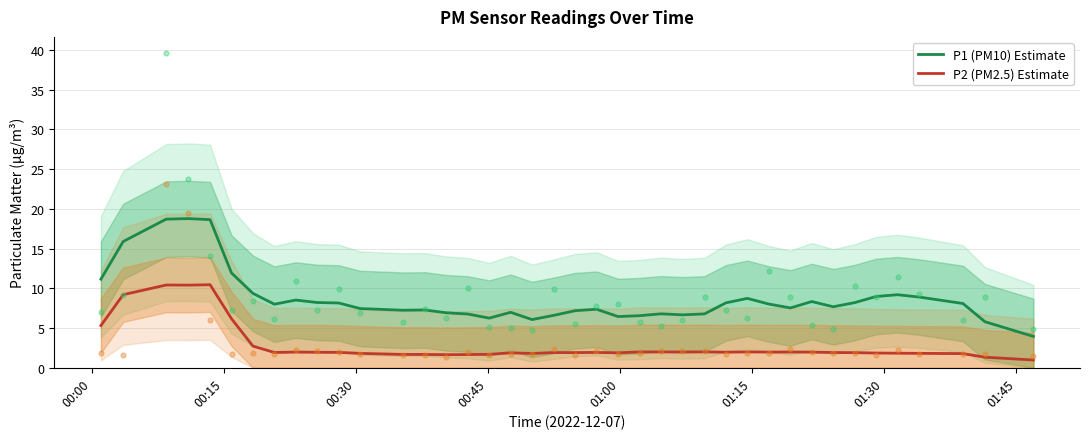

What is the minimum value for P1 (PM10) Estimate?

3.9